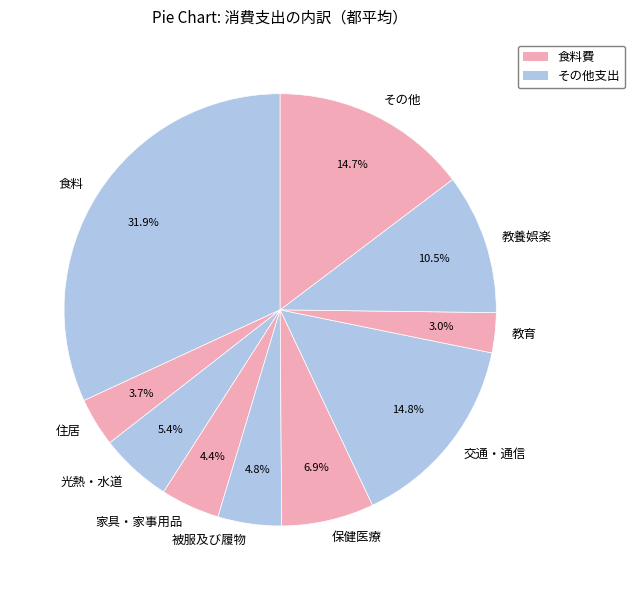

What is the smallest slice in the pie chart?

教育